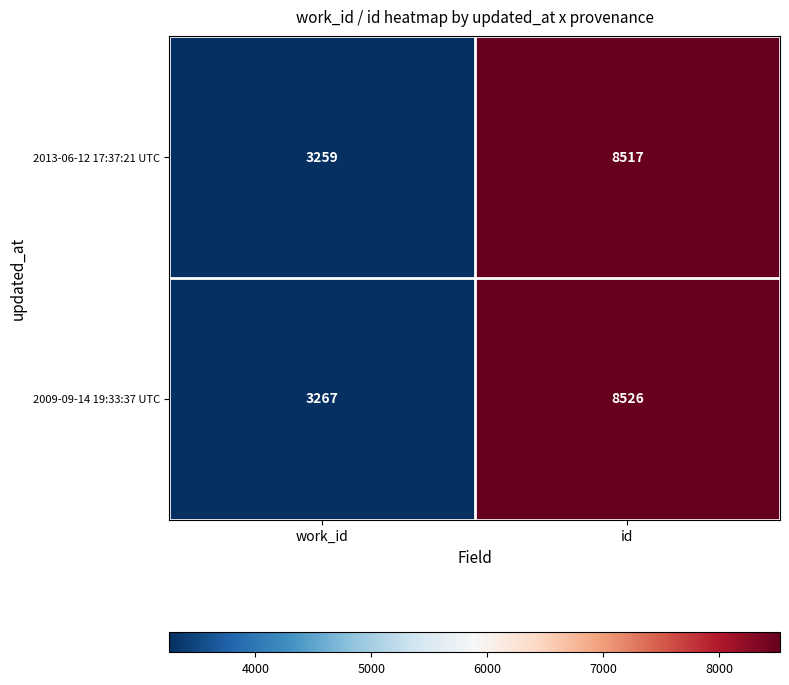

Rank the series by their average value, from highest to lowest.

2009-09-14 19:33:37 UTC, 2013-06-12 17:37:21 UTC